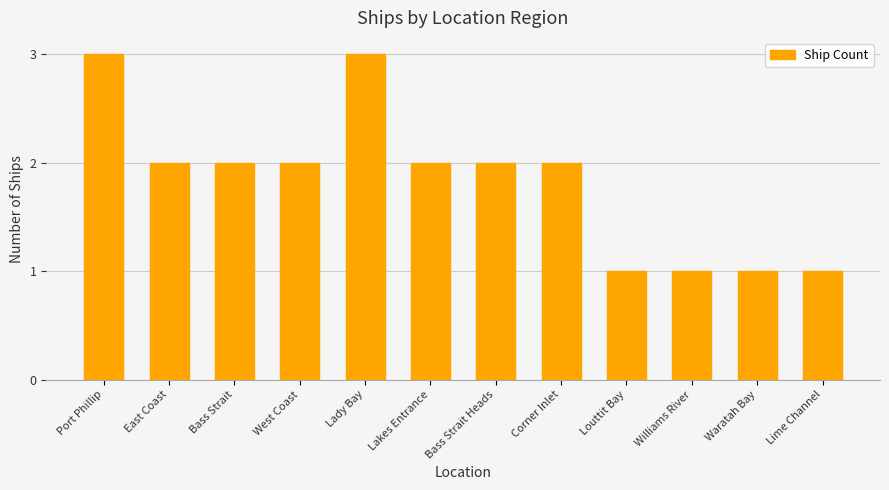

What is the label of the 4th bar from the right?

Louttit Bay